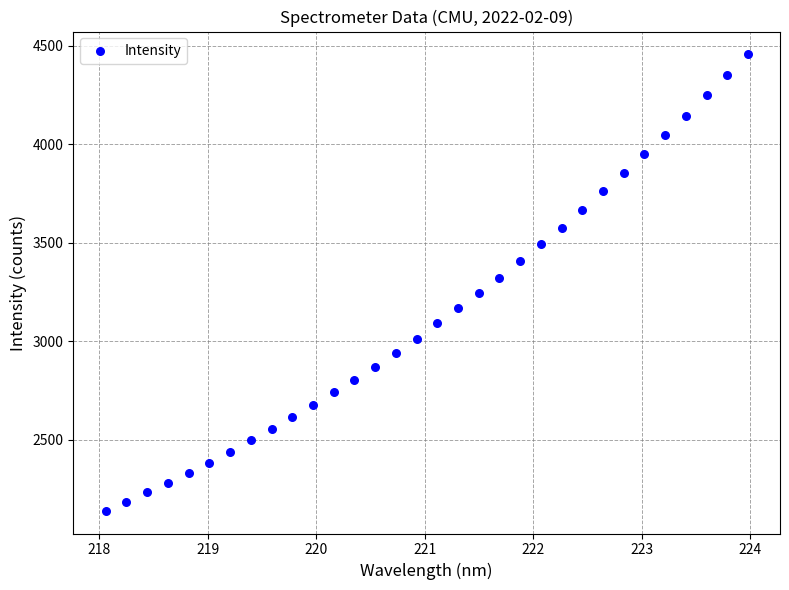

What is the range of Y values (max minus min)?

2314.9